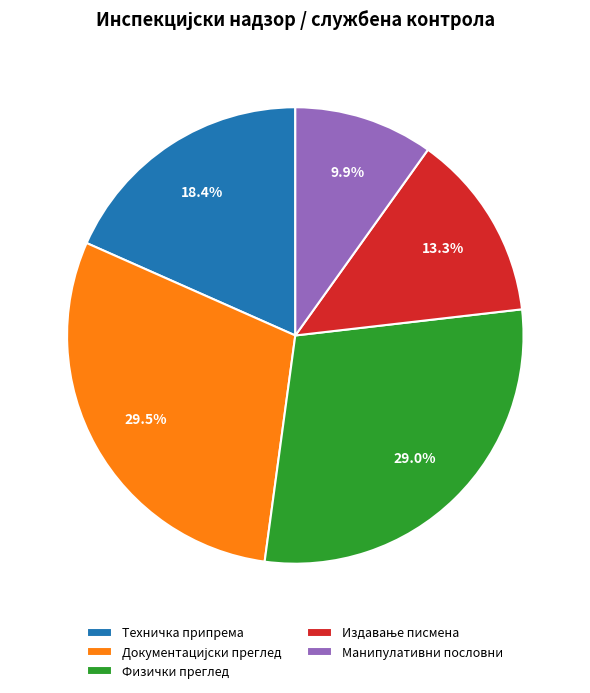

To the nearest percent, what is the difference between the Физички преглед and Манипулативни пословни slice percentages?

19%